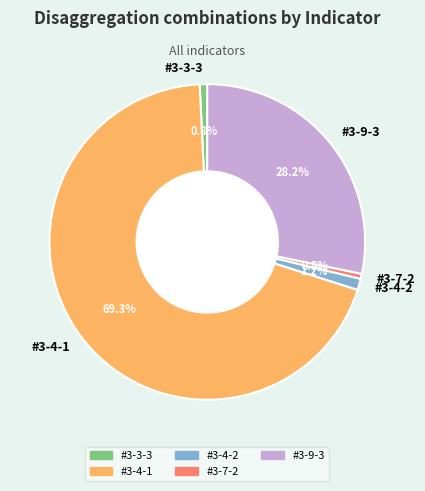

What portion of the pie excludes #3-3-3?

99.2%